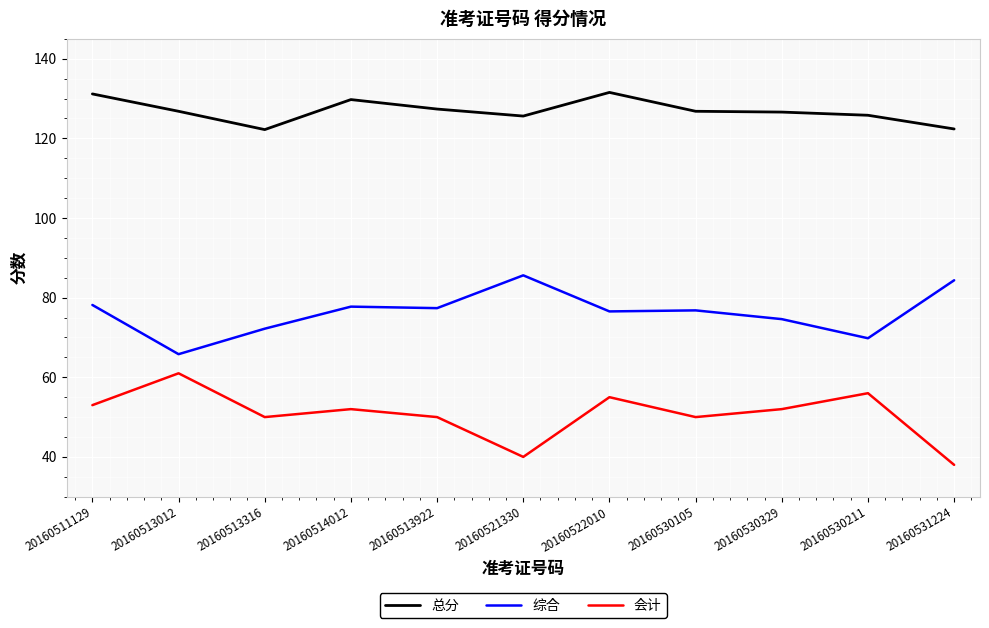

True or false: 会计 and 综合 cross at least once.

False